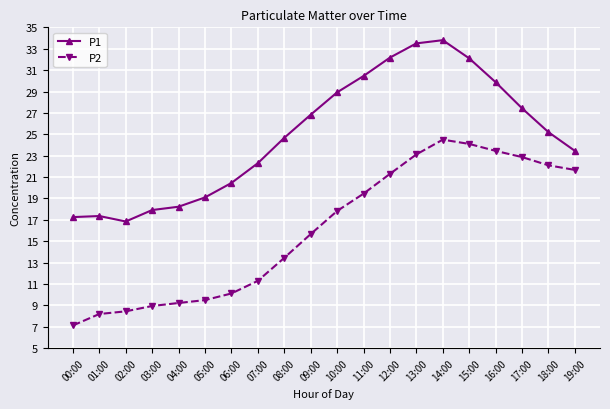

What position from the right is 04:00?

16